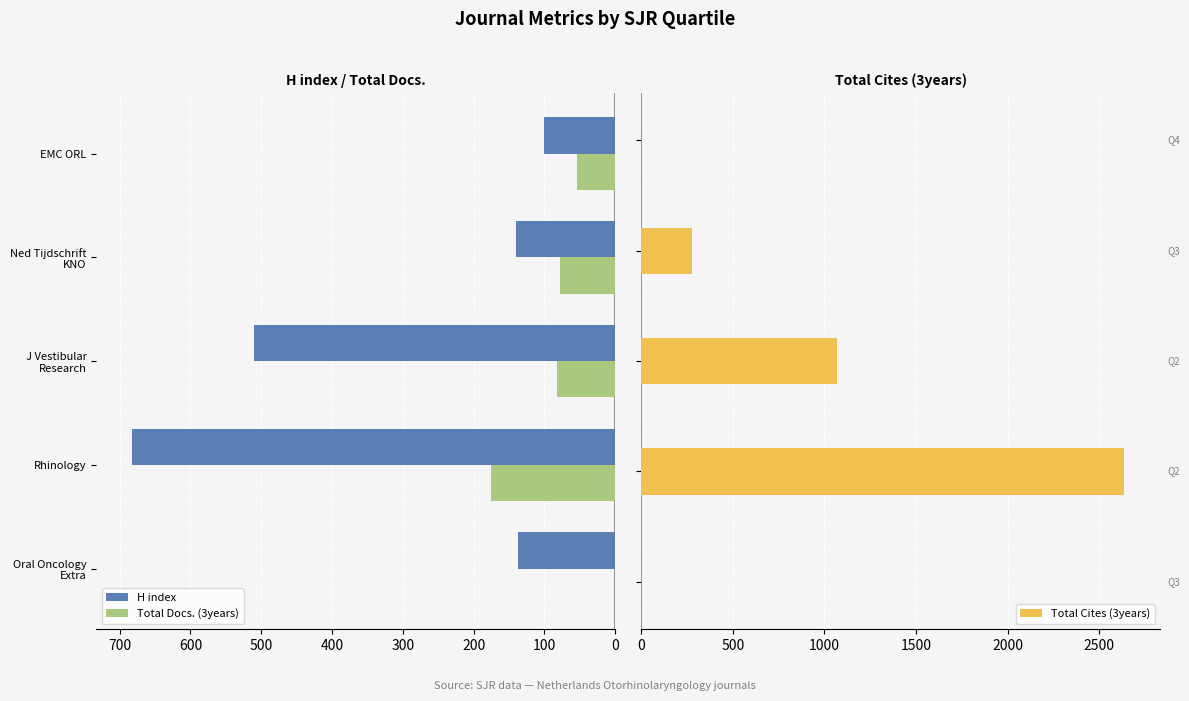

Rank the series by their maximum value, from lowest to highest.

H index, Total Docs. (3years), Total Cites (3years)